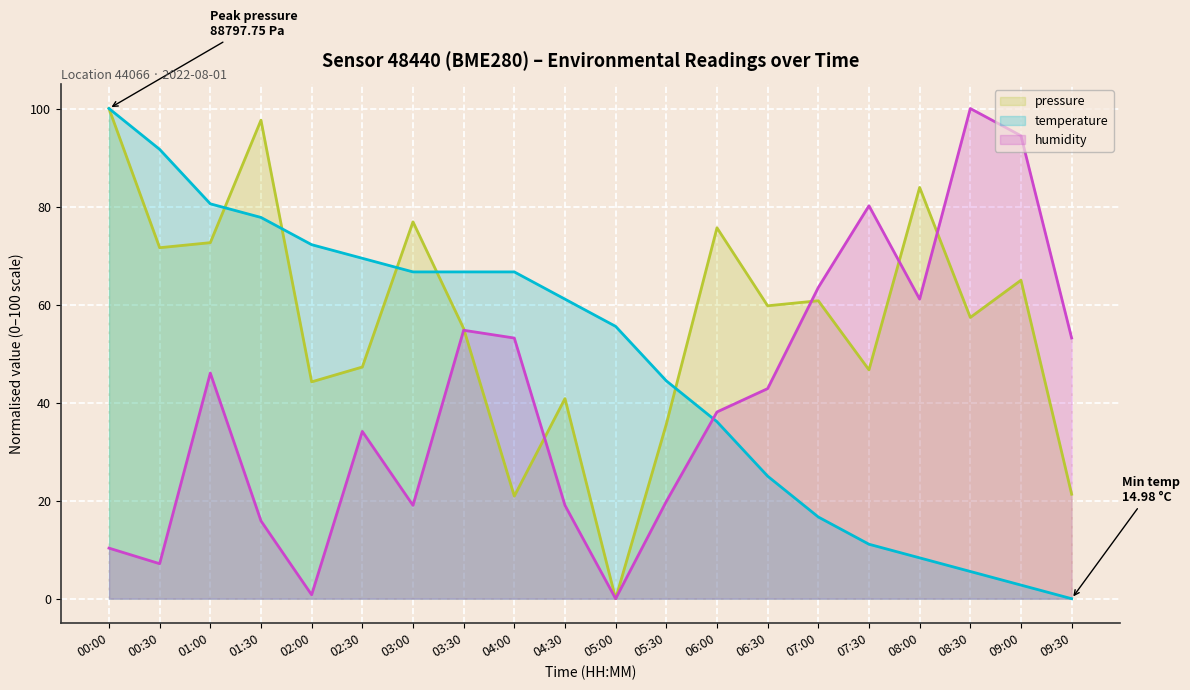

List the series in order of their peak value, highest first.

pressure, temperature, humidity